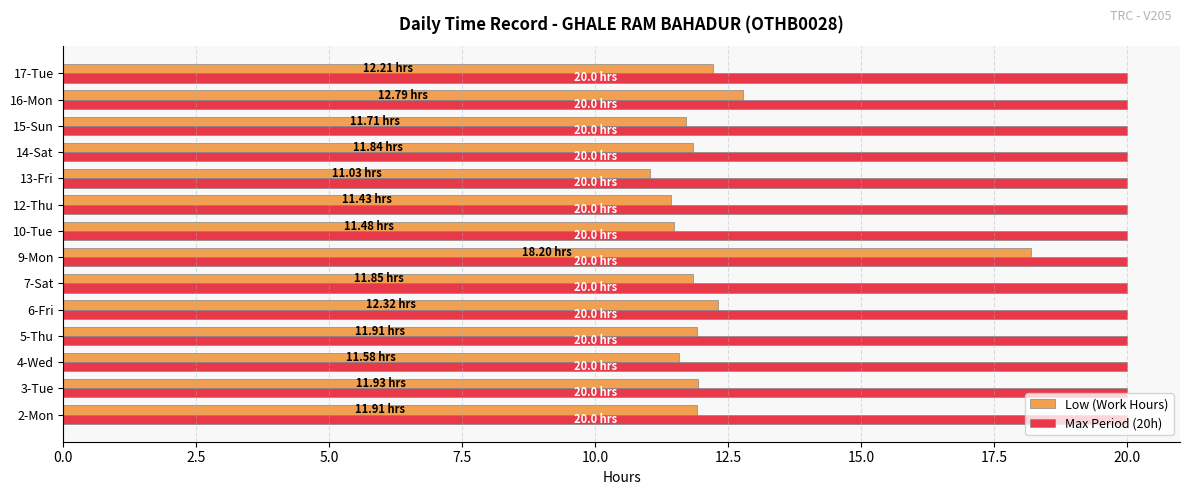

Which series has the largest total across all categories?

Max Period (20h)